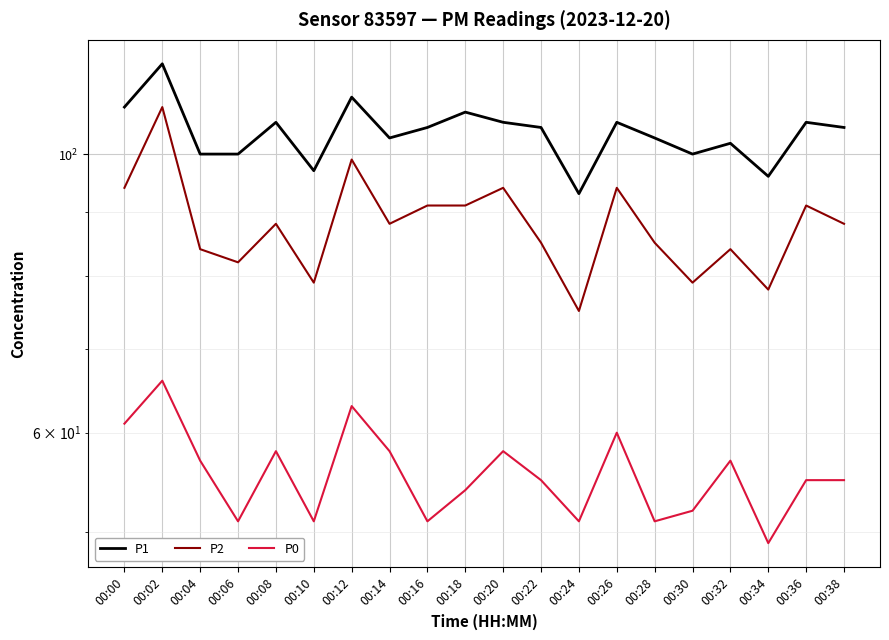

What is the difference between the highest and lowest values at 00:26?

46